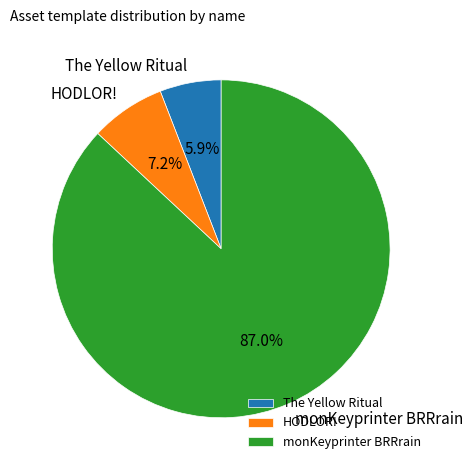

Which slice is the smallest?

The Yellow Ritual